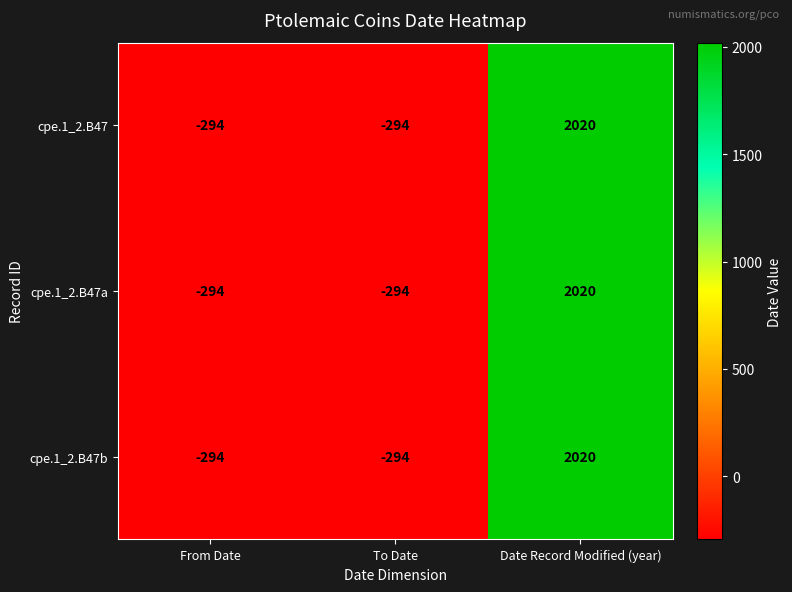

What is the difference between the maximum and minimum values in the cpe.1_2.B47 series?

2314